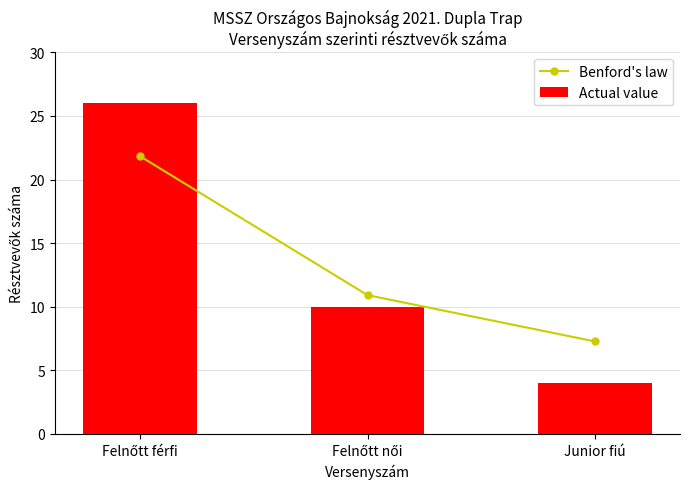

True or false: Benford's law has a value of 7.3 at Junior fiú.

True